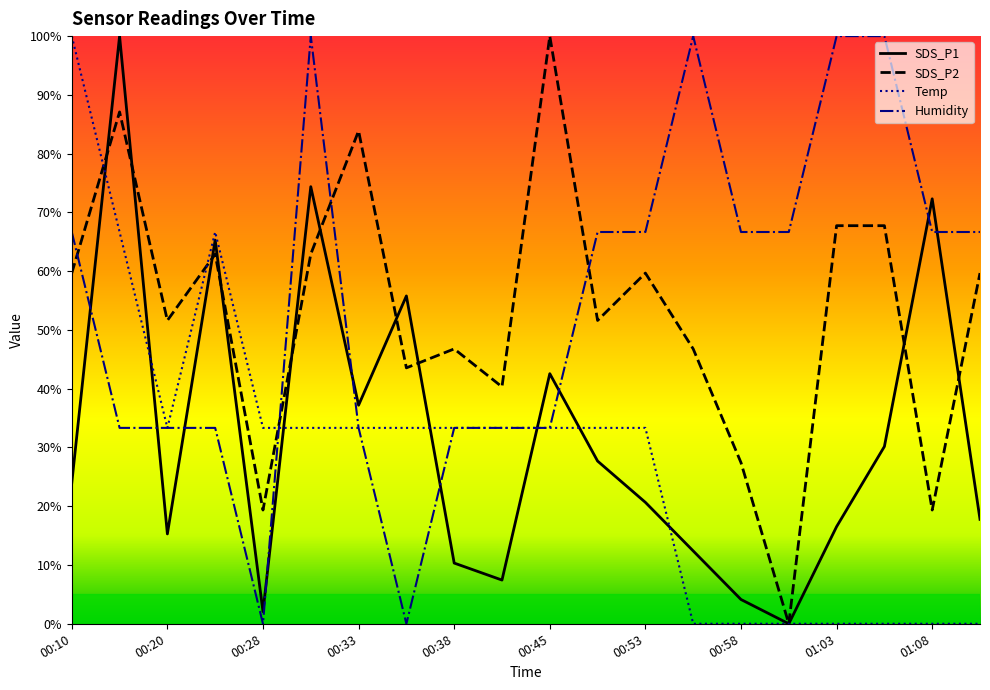

What is the average value of the Humidity series?

55.0